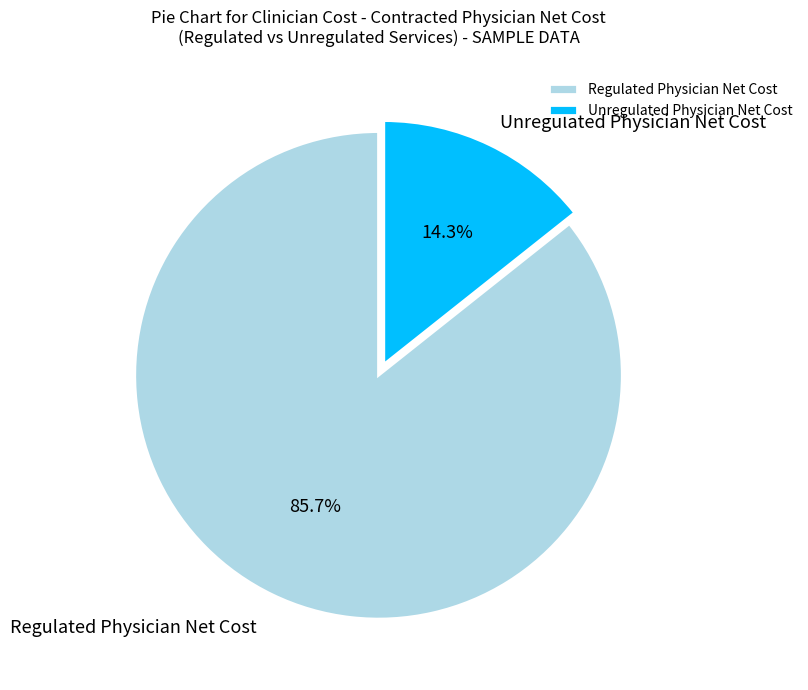

To the nearest percent, what is the difference between the Unregulated Physician Net Cost and Regulated Physician Net Cost slice percentages?

71%